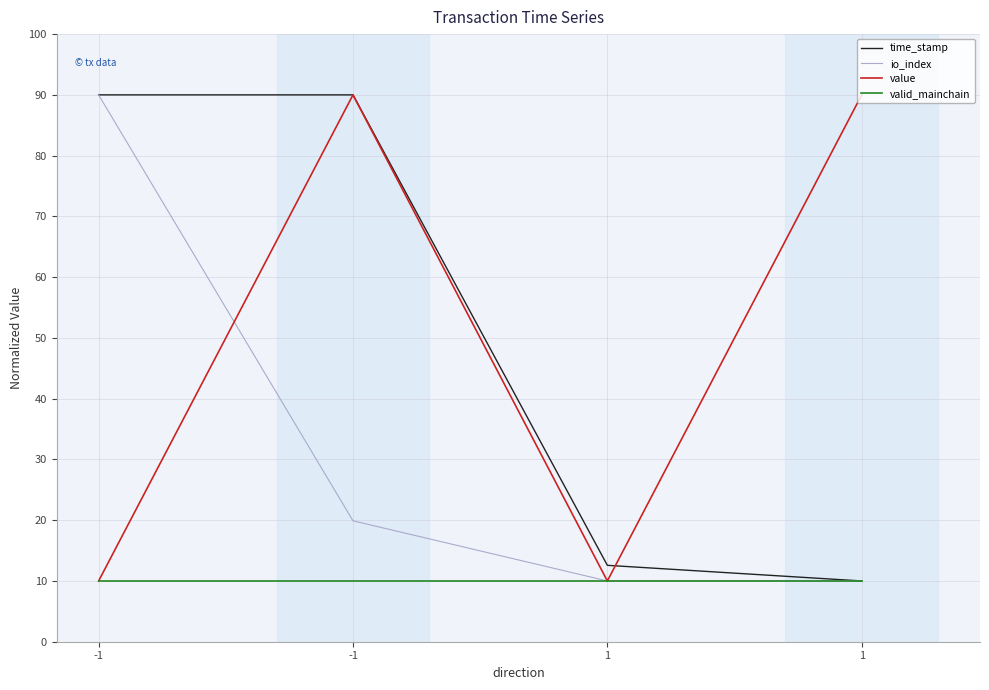

Reading left to right, transcribe all the data shown in this chart.

time_stamp: 90.0	90.0	12.6	10.0
io_index: 90.0	19.9	10.0	10.0
value: 10.0	90.0	10.0	90.0
valid_mainchain: 10.0	10.0	10.0	10.0